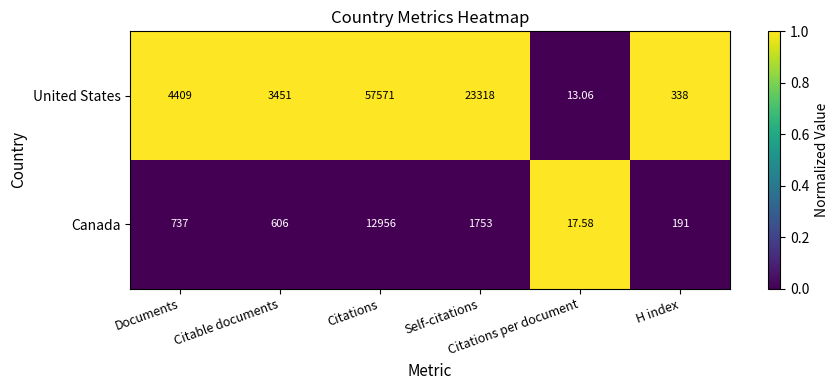

Which series has the largest range (max minus min)?

United States